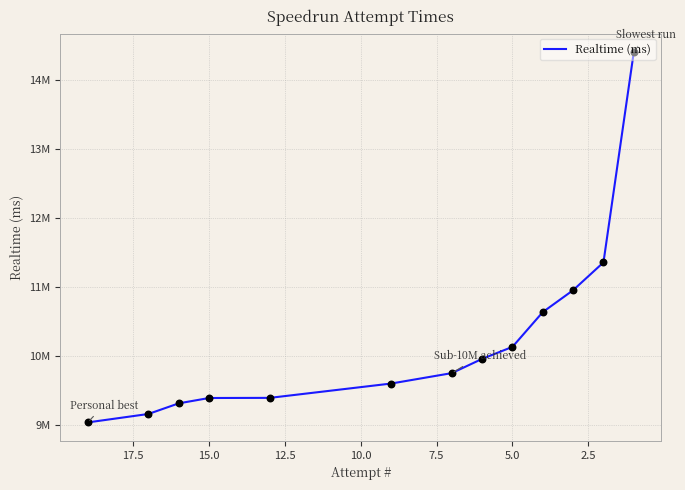

What is the change in value from 2.5 to 10.0?

-1225115